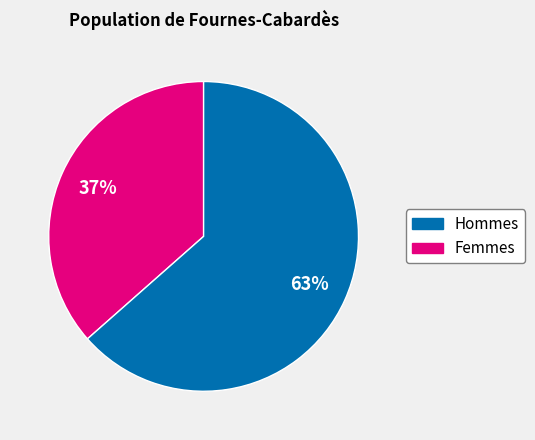

Is the sum of Femmes and Hommes greater than half?

Yes